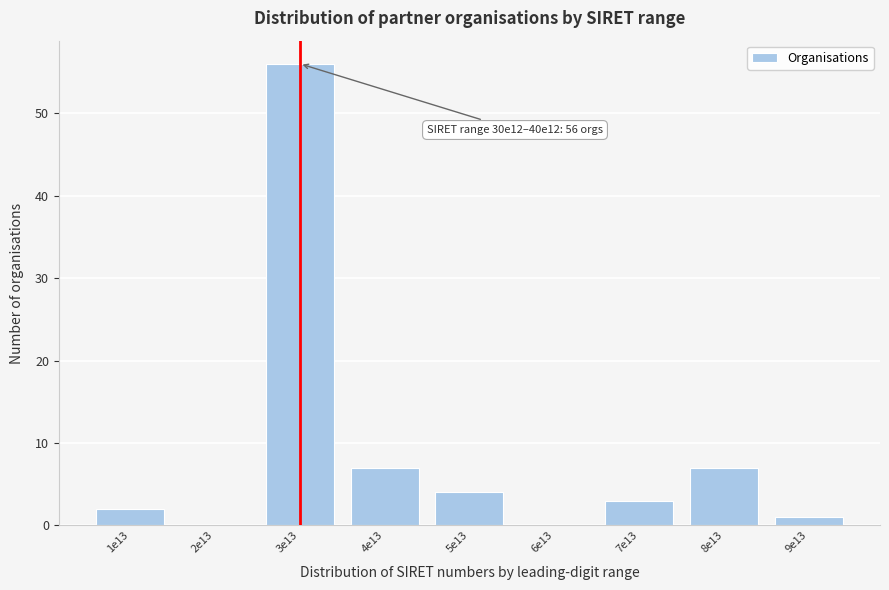

Reading left to right, transcribe all the data shown in this chart.

1e13=2	2e13=0	3e13=56	4e13=7	5e13=4	6e13=0	7e13=3	8e13=7	9e13=1